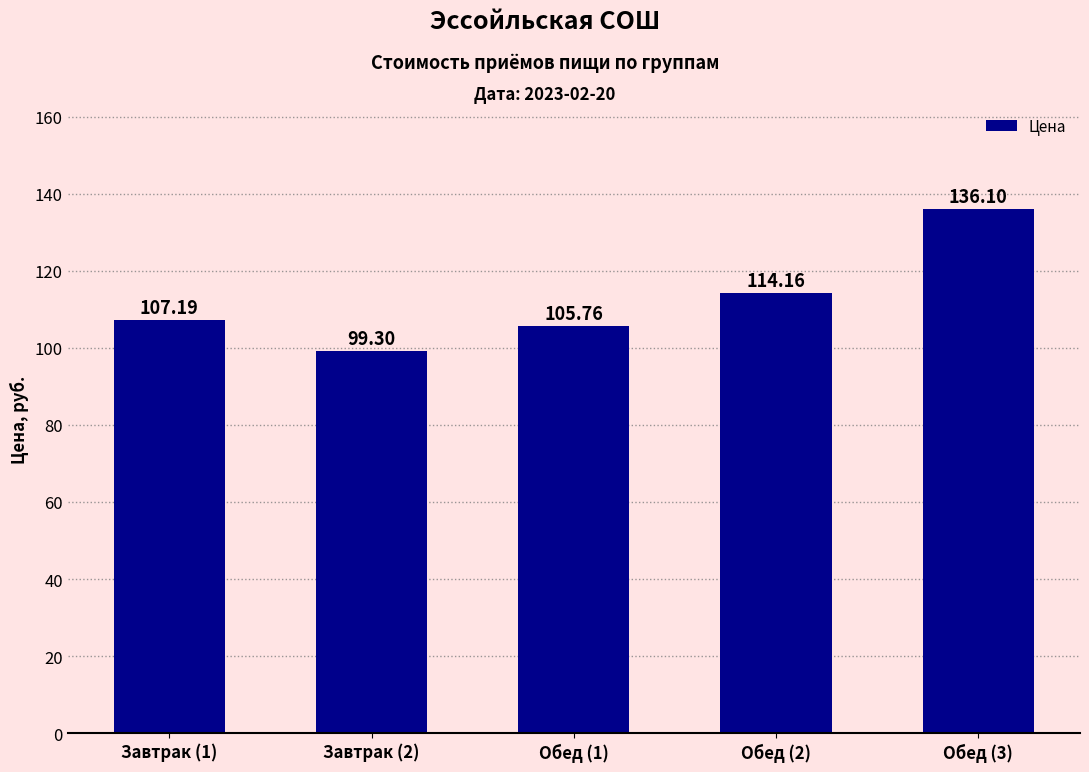

Does the chart contain stacked bars?

No